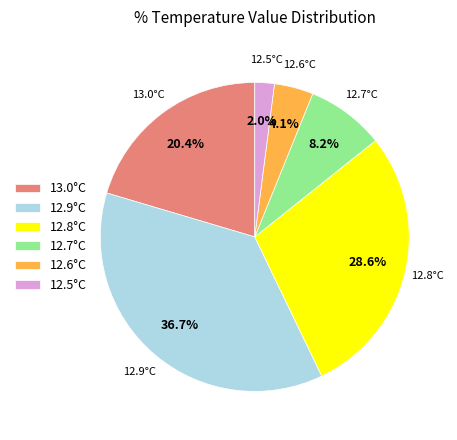

Is there any slice that represents more than half of the pie?

No